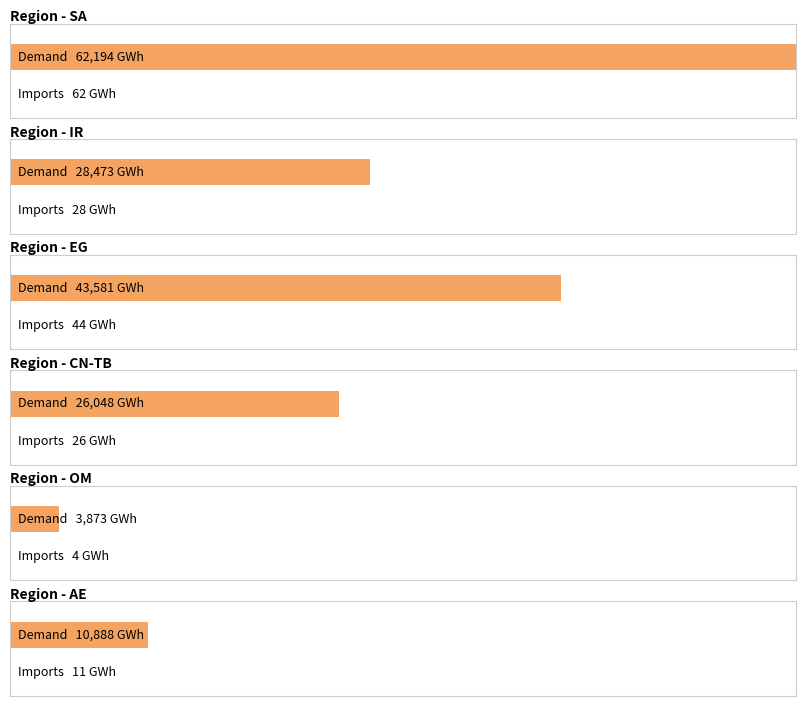

At which category is the sum across all series the highest?

SA'